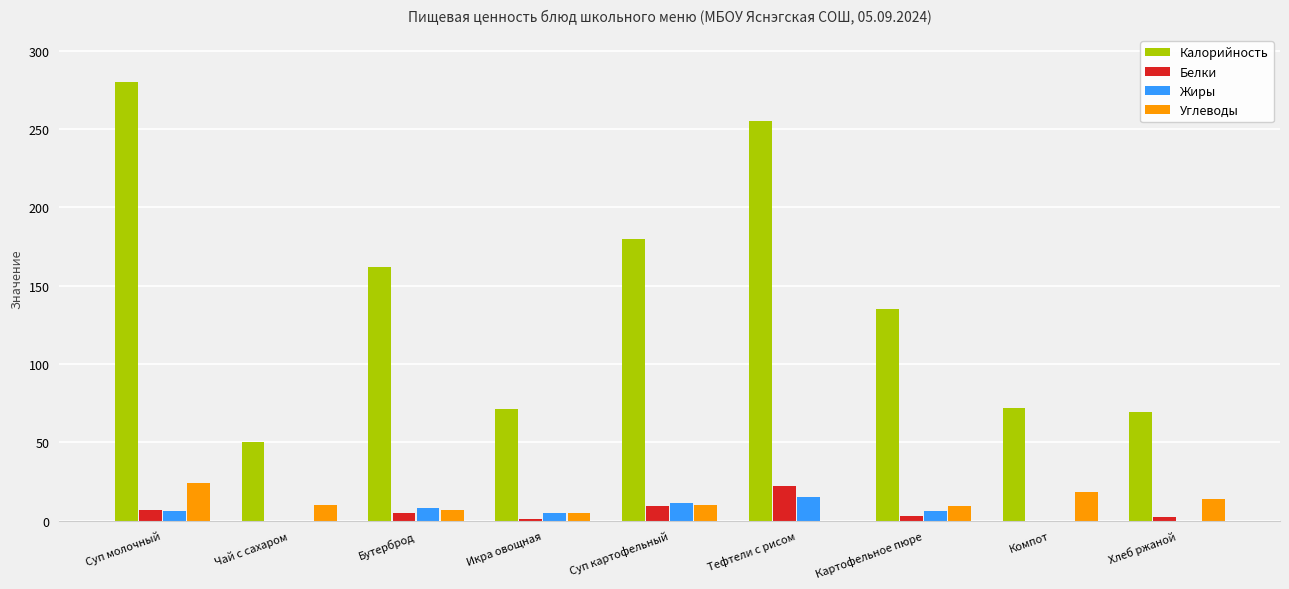

At which label does Калорийность first exceed 135?

Суп молочный